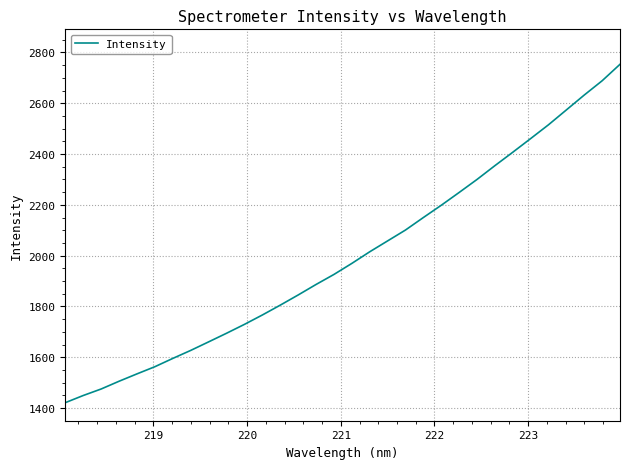

What is the greatest value displayed?

2753.5